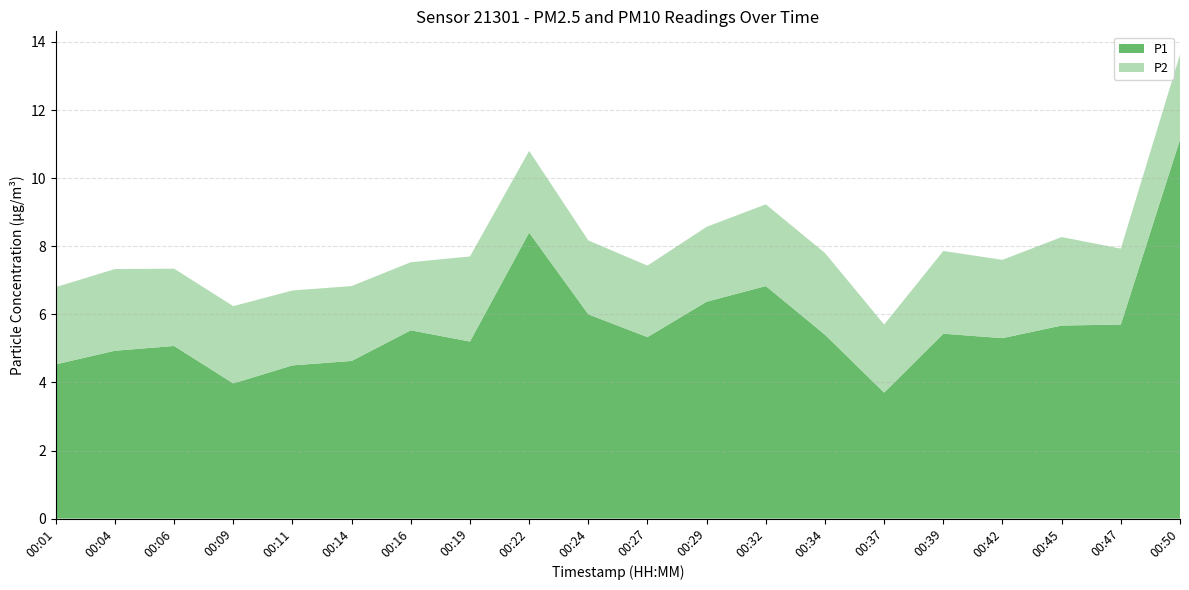

Reading left to right, list all the values displayed in this chart.

P1: 4.5	4.9	5.1	4.0	4.5	4.6	5.5	5.2	8.4	6.0	5.3	6.4	6.8	5.4	3.7	5.4	5.3	5.7	5.7	11.1
P2: 2.3	2.4	2.3	2.3	2.2	2.2	2.0	2.5	2.4	2.2	2.1	2.2	2.4	2.4	2.0	2.4	2.3	2.6	2.2	2.5